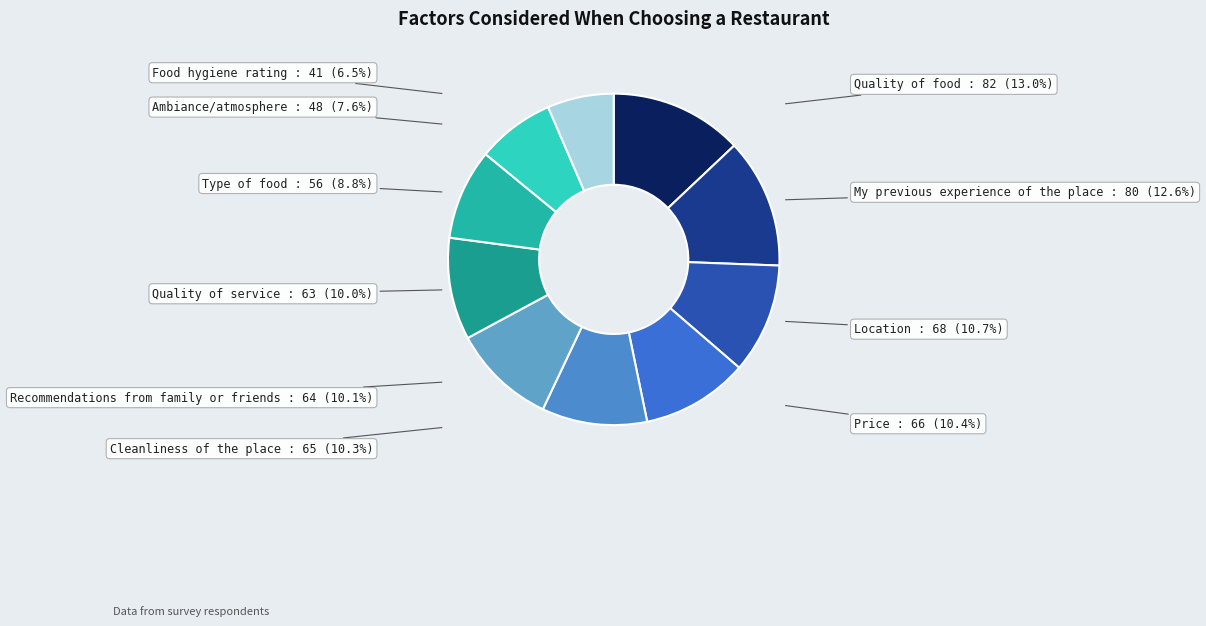

To the nearest percent, what is the difference between the largest and smallest slice percentages?

6%